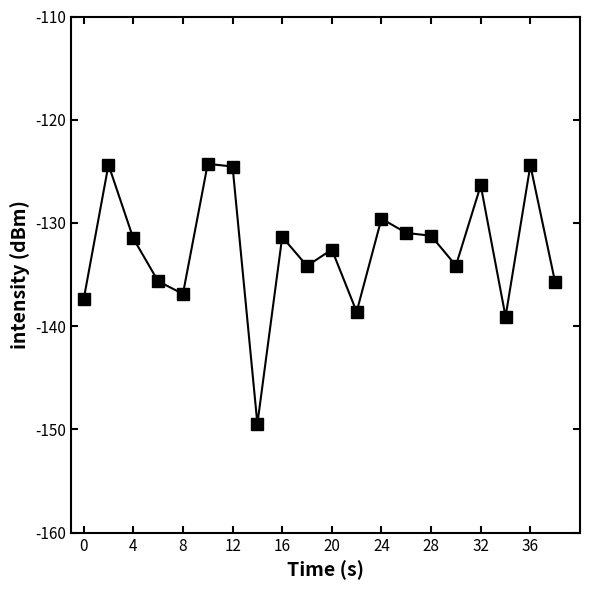

What is the average value?

-132.6